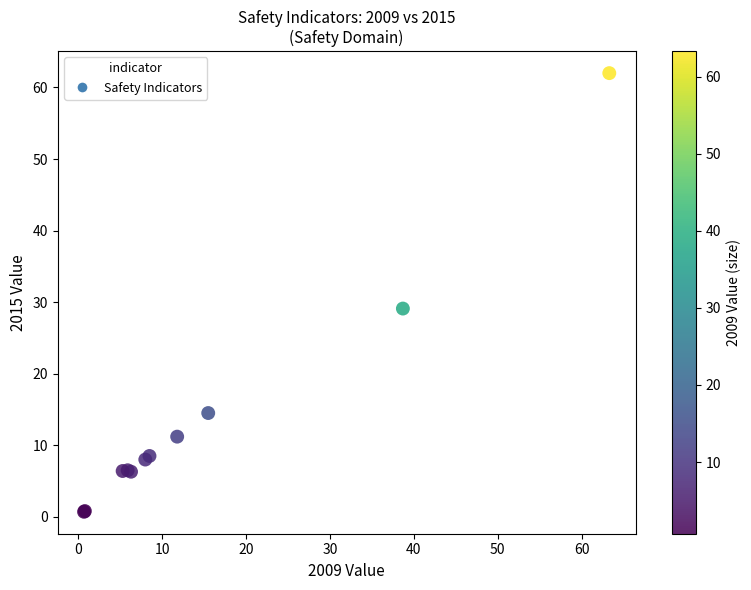

What Y value in the scatter plot is closest to 31?

29.1